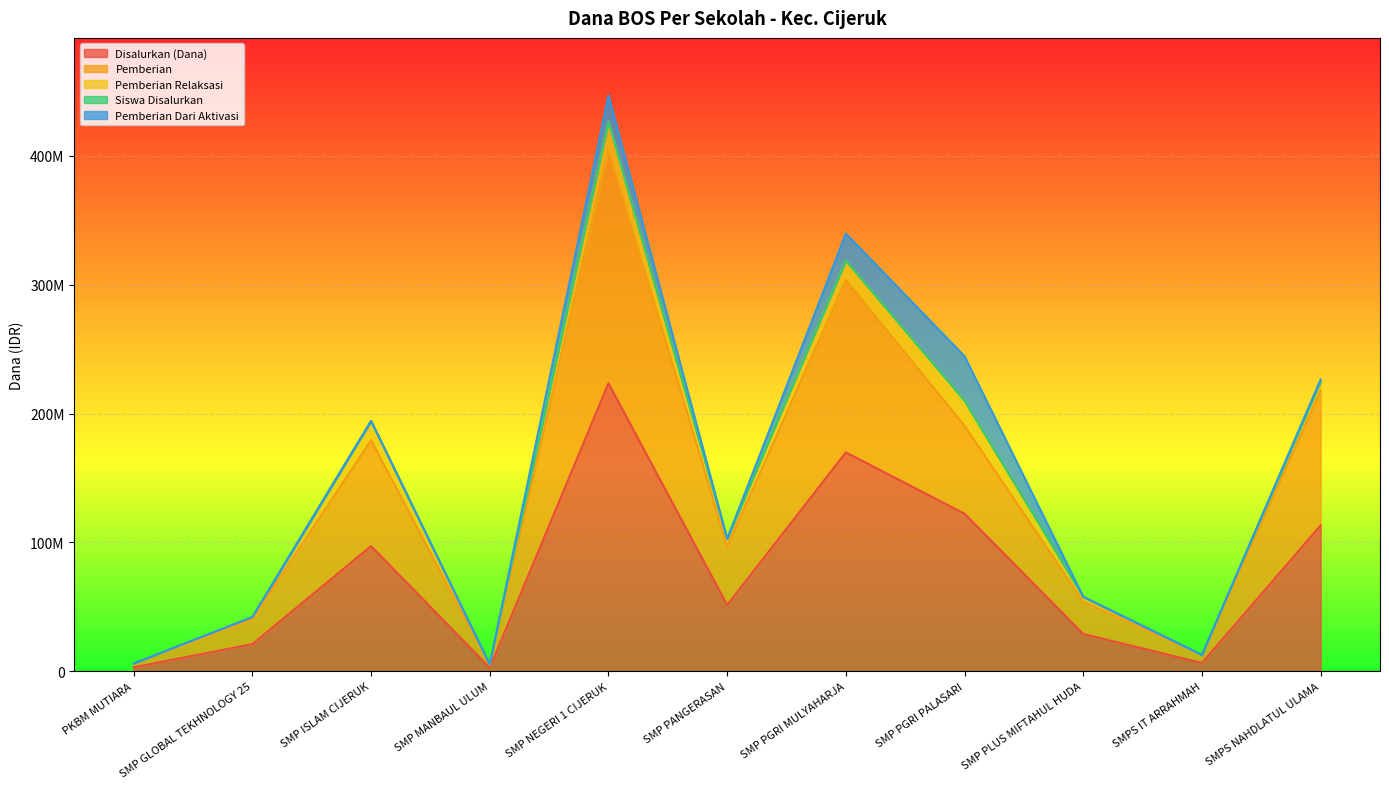

Does the chart display data point markers on the line(s)?

No